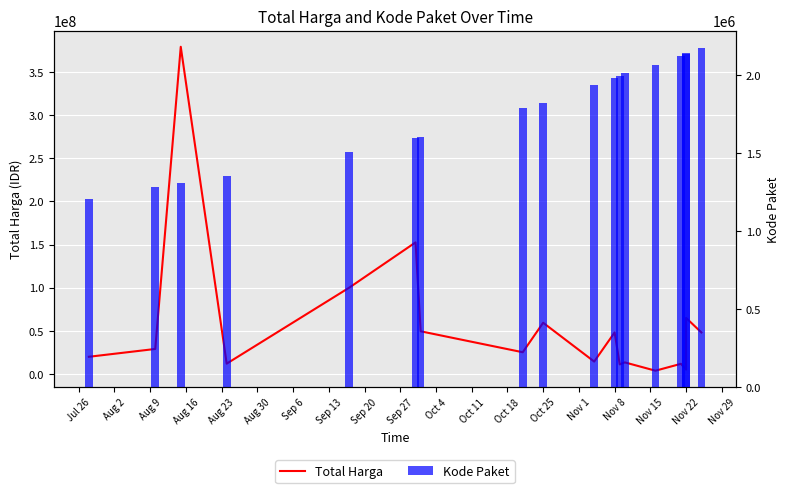

Which series has the largest total across all categories?

Total Harga